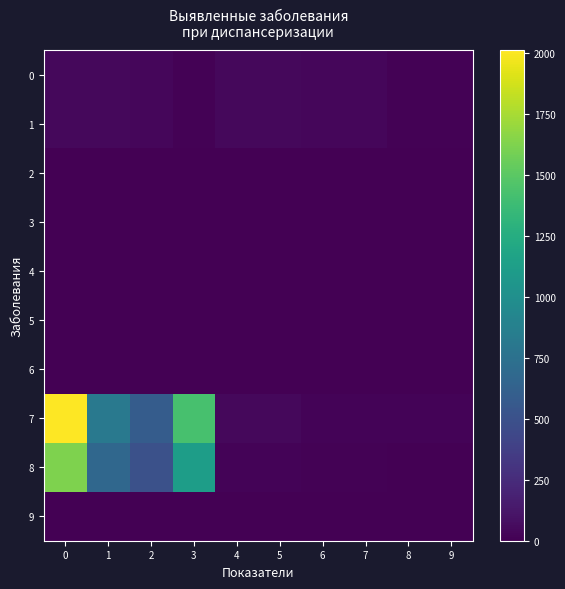

How many data points does each series have?

10